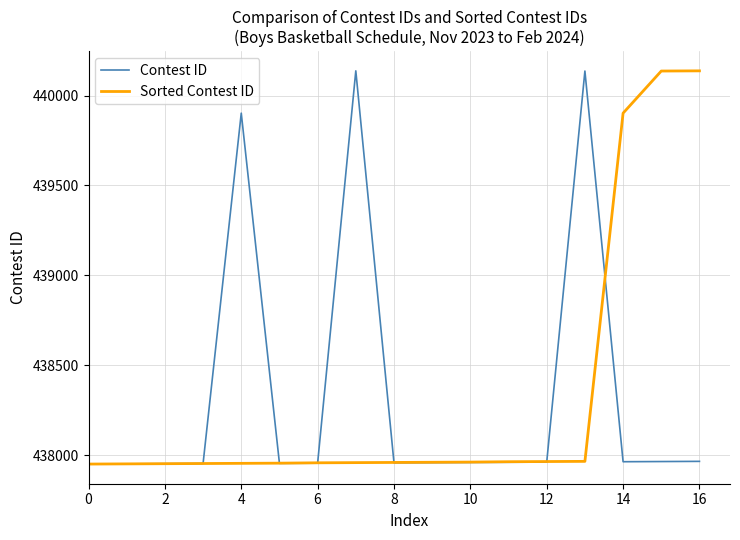

What is the greatest value displayed?

440137